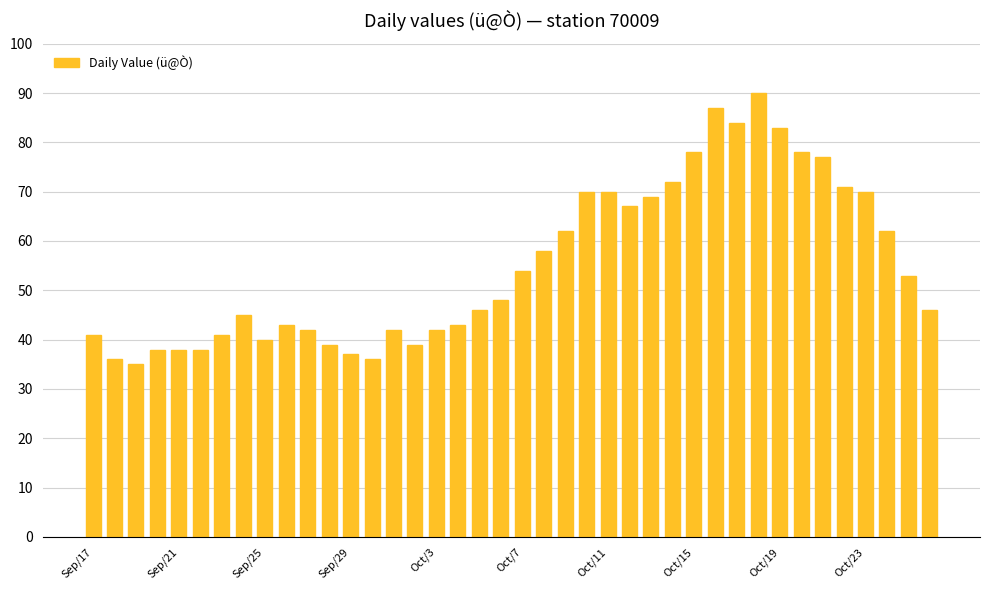

Reading left to right, what are all the values shown in this chart?

41	36	35	38	38	38	41	45	40	43	42	39	37	36	42	39	42	43	46	48	54	58	62	70	70	67	69	72	78	87	84	90	83	78	77	71	70	62	53	46